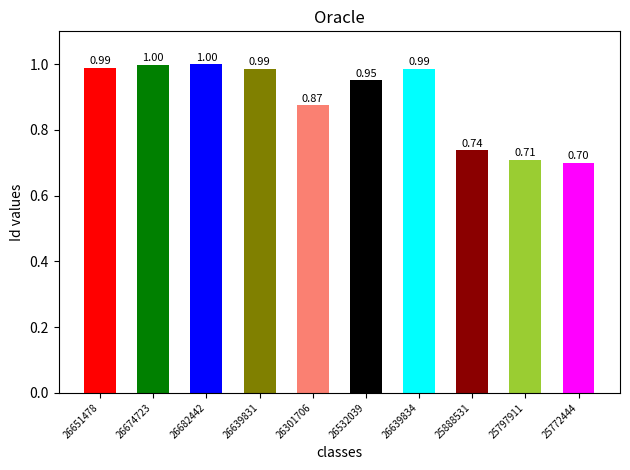

What is the difference between the maximum and minimum values?

0.3